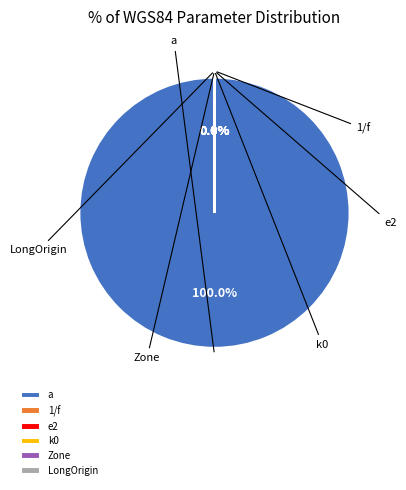

Which slice represents more than half of the pie?

a